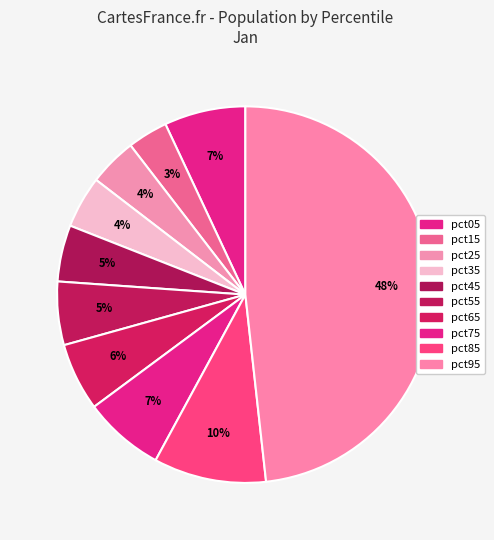

Does pct05 account for over 50% of the chart?

No